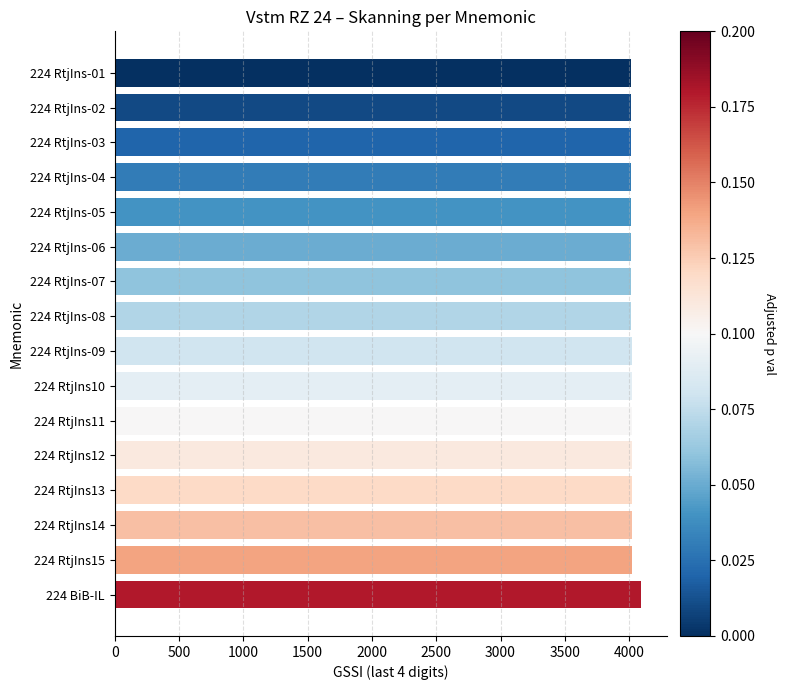

How many values are below 4019?

8